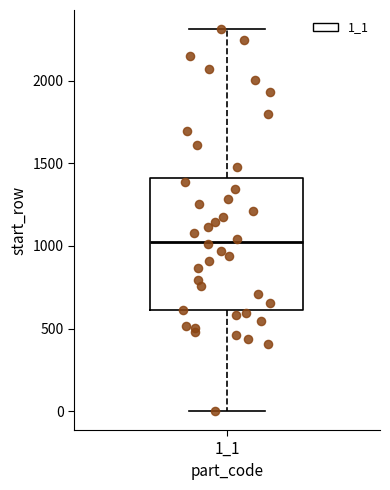

Transcribe this box plot: give where the median line is, the range the box spans, and where the two whiskers end, as read against the y-axis. The values are not printed on the chart, so give them approximately, as read against the axis.

median 1050, box 600 to 1400, whiskers 0 to 2300